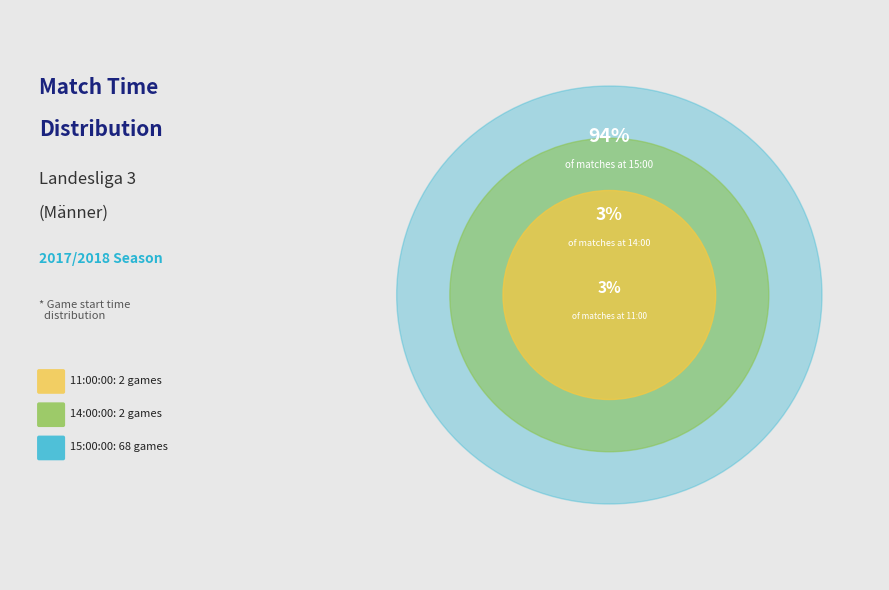

Combined, what portion of the pie is 11:00:00 and 14:00:00?

5.6%